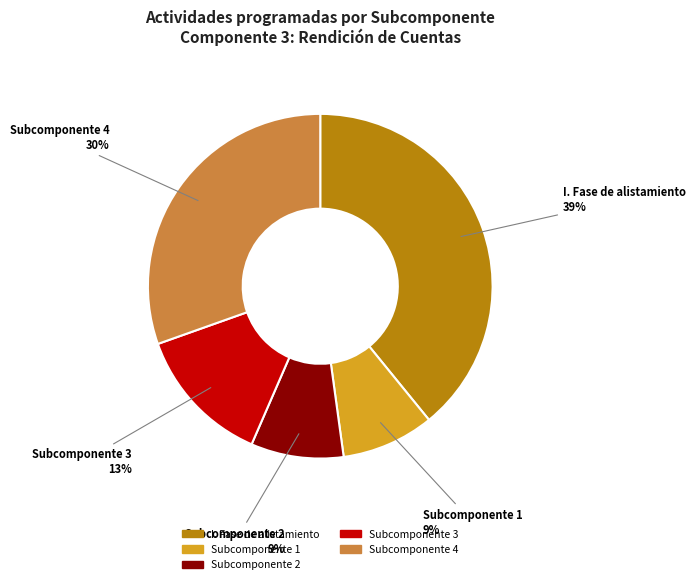

Do Subcomponente 3 and I. Fase de alistamiento together represent more than half of the pie?

Yes